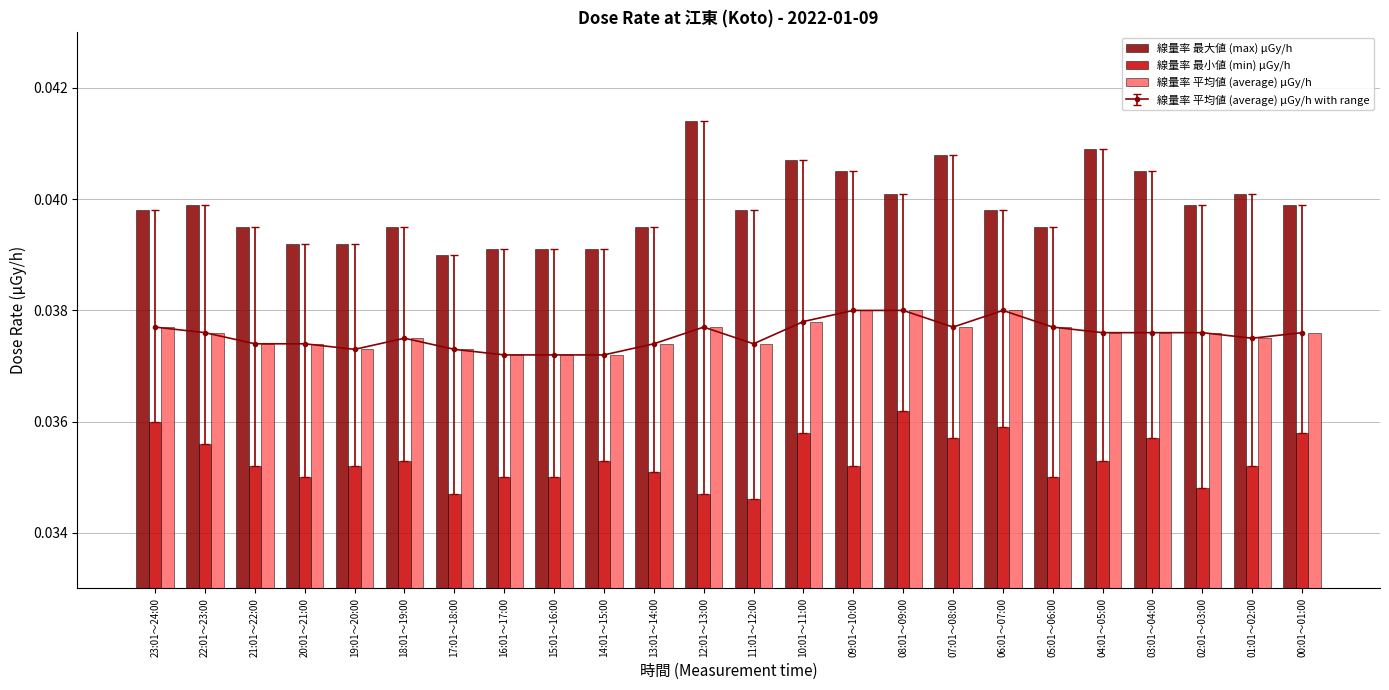

Is it true that 線量率 最小値 (min) μGy/h equals 0.0 at 22:01～23:00?

True